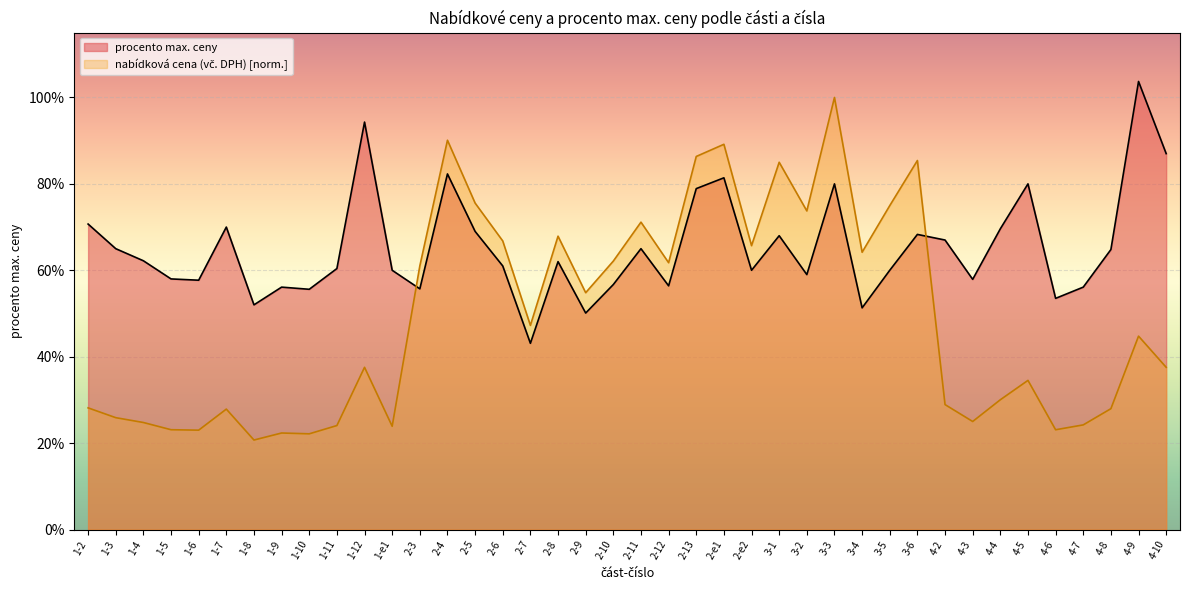

True or false: nabídková cena (vč. DPH) and procento max. ceny intersect in this chart.

True